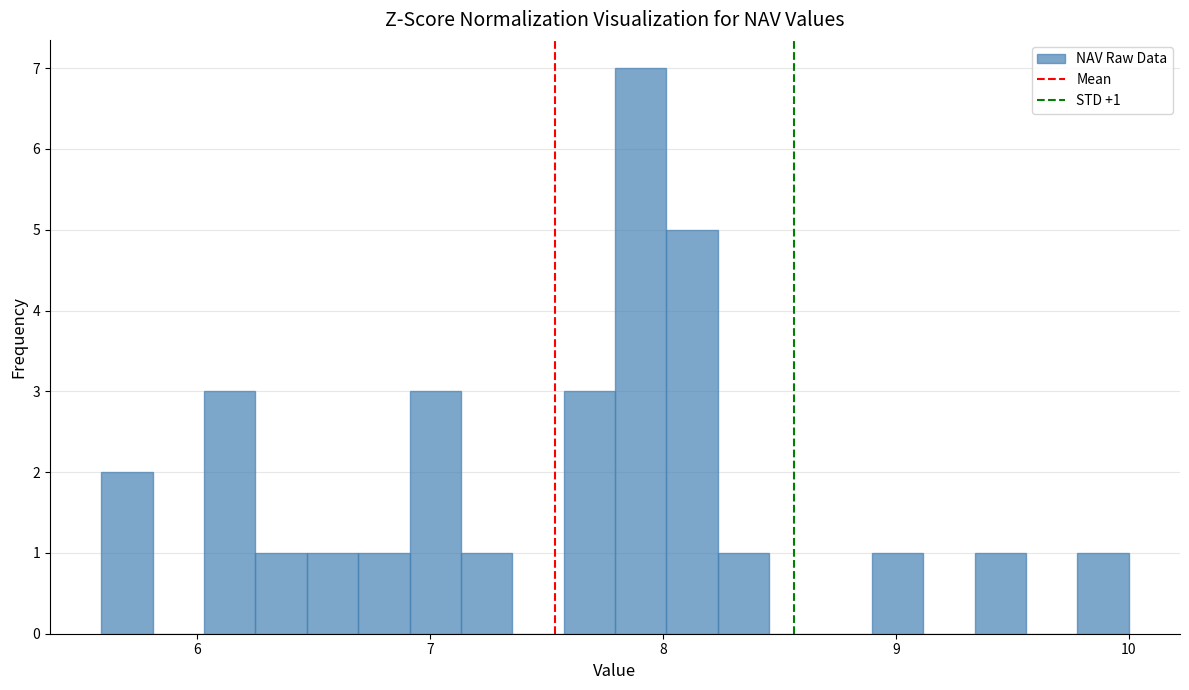

Read against the x-axis, roughly where is the centre of the tallest bar?

7.9